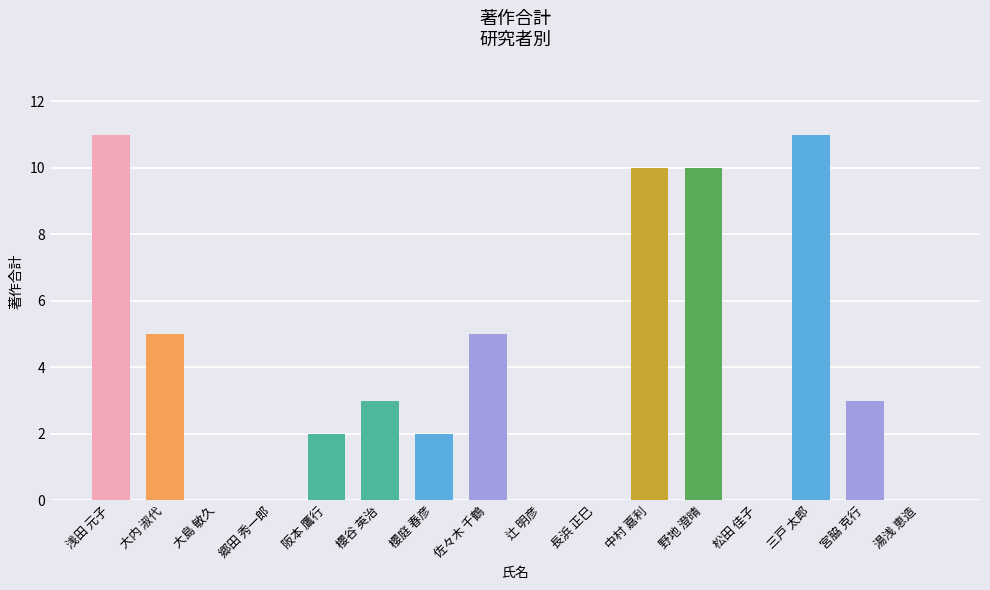

What is the maximum value shown in the chart?

11